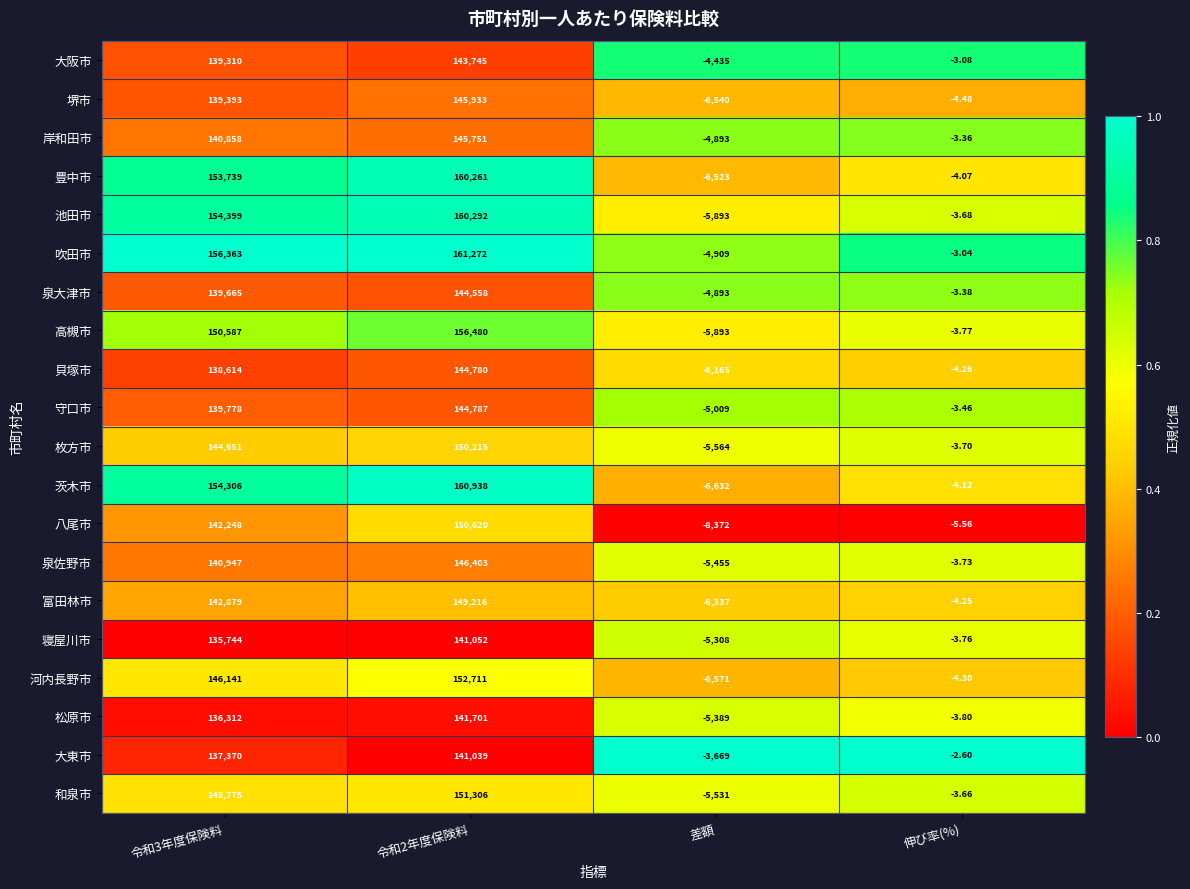

Rank the series at 令和2年度保険料 from highest to lowest value.

吹田市, 茨木市, 池田市, 豊中市, 高槻市, 河内長野市, 和泉市, 八尾市, 枚方市, 富田林市, 泉佐野市, 堺市, 岸和田市, 守口市, 貝塚市, 泉大津市, 大阪市, 松原市, 寝屋川市, 大東市